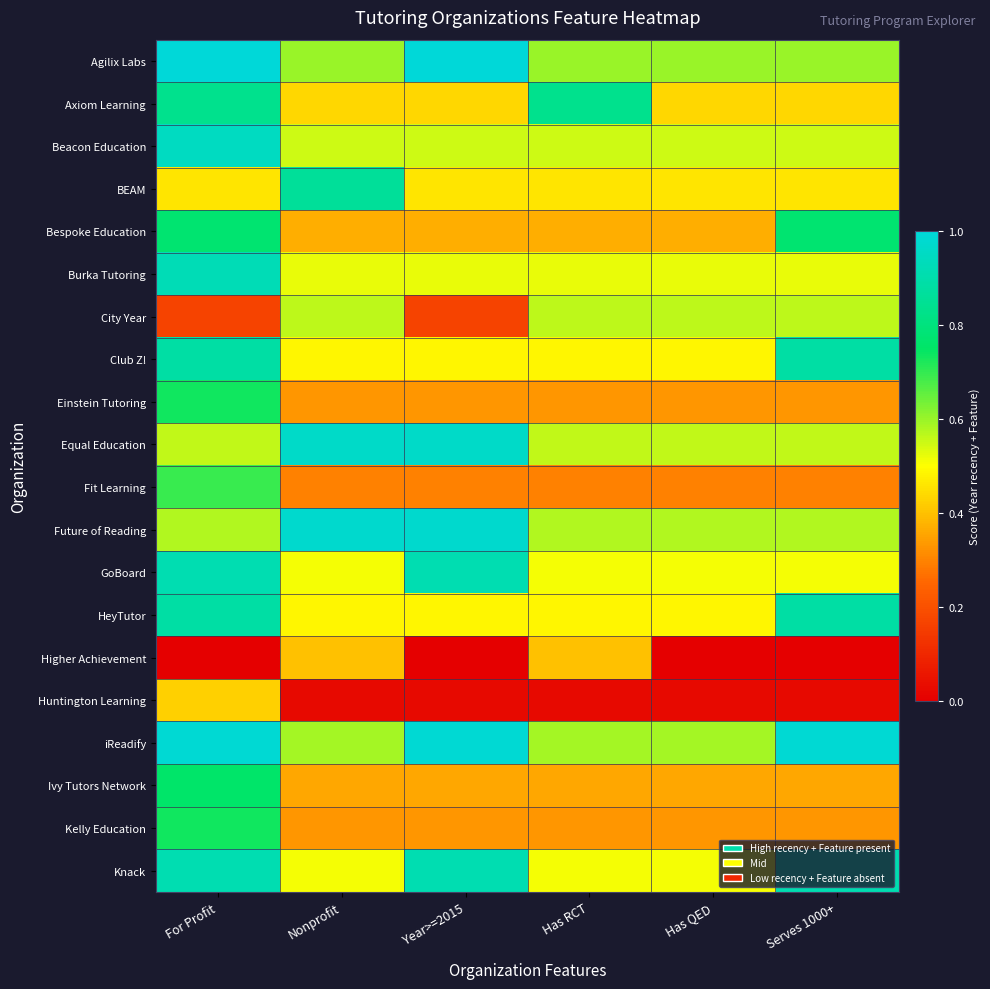

What is the total value across all series at Has RCT?

9.4